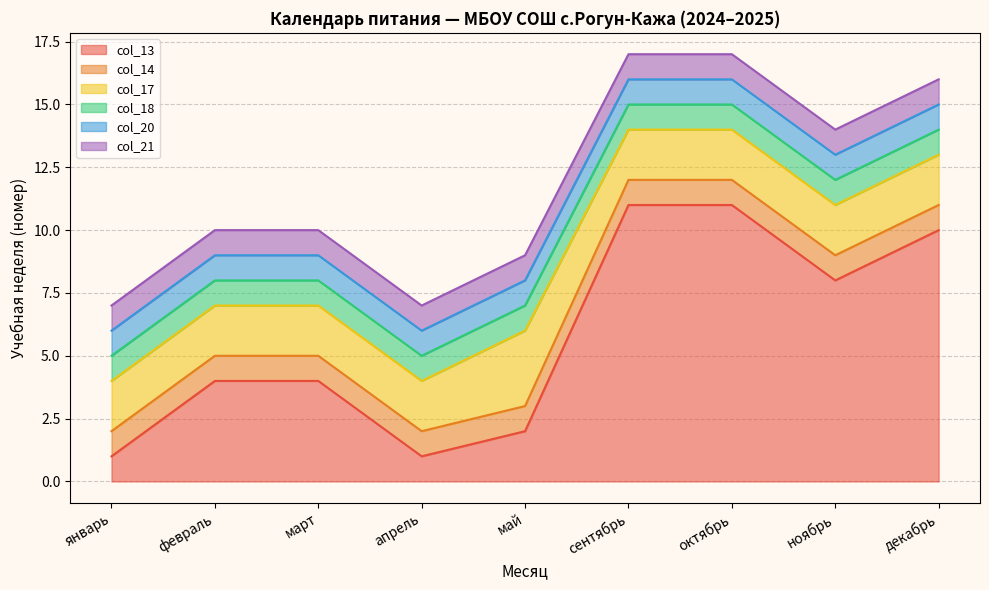

At which label does col_14 reach its minimum?

январь